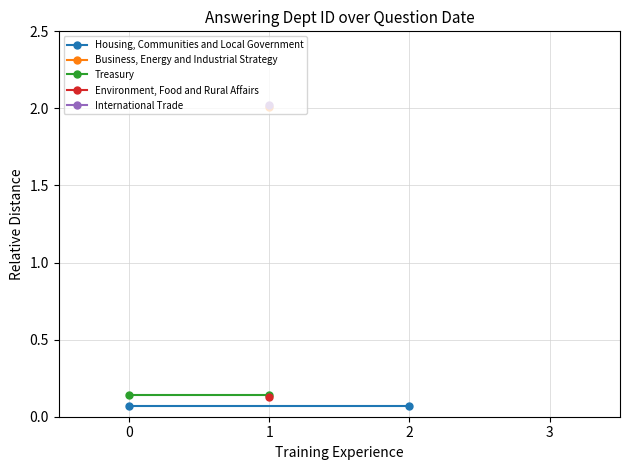

What is the spread (max minus min) of values at 0?

0.1